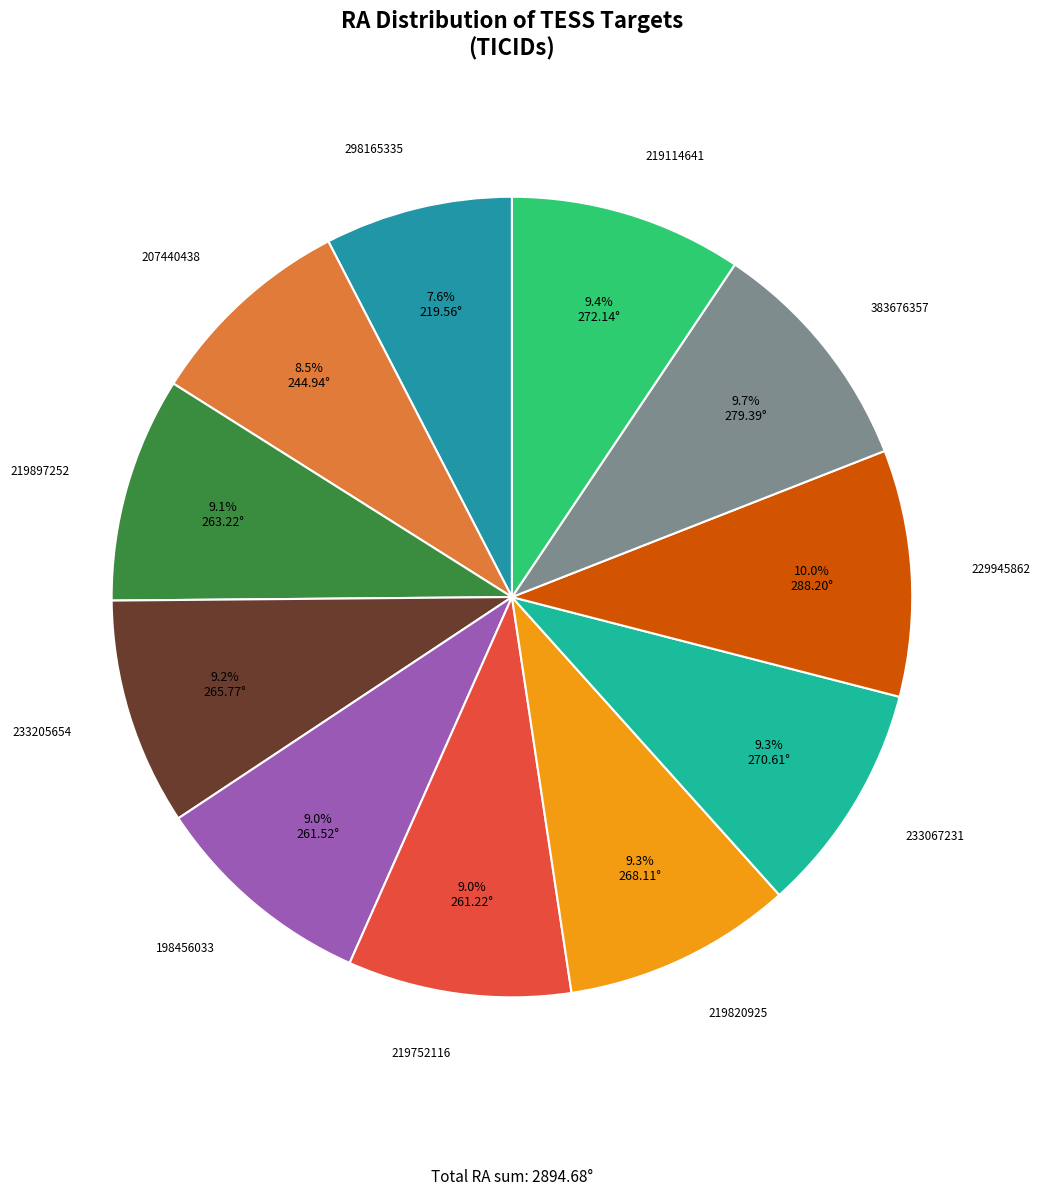

How many slices are in this pie chart?

11